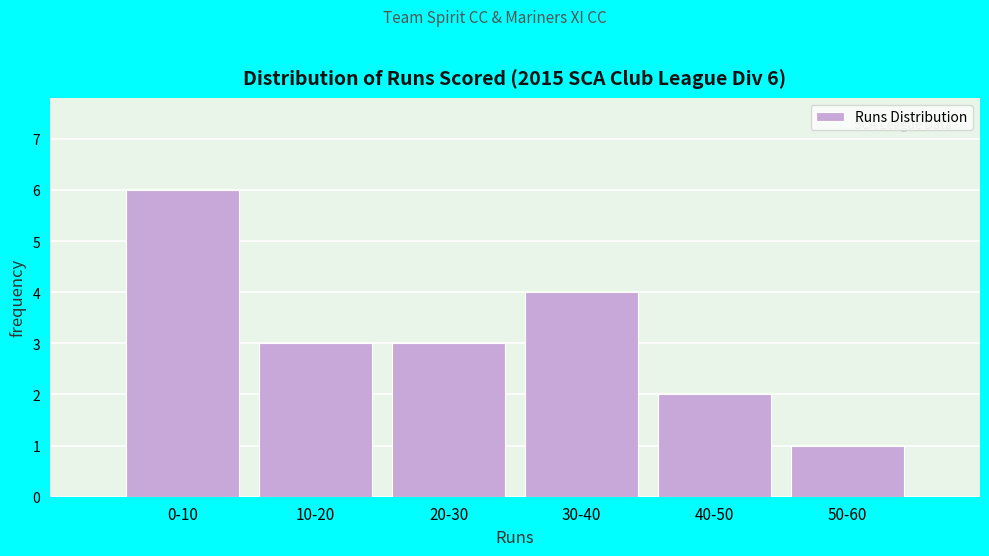

Reading left to right, list all the values displayed in this chart.

0-10=6	10-20=3	20-30=3	30-40=4	40-50=2	50-60=1